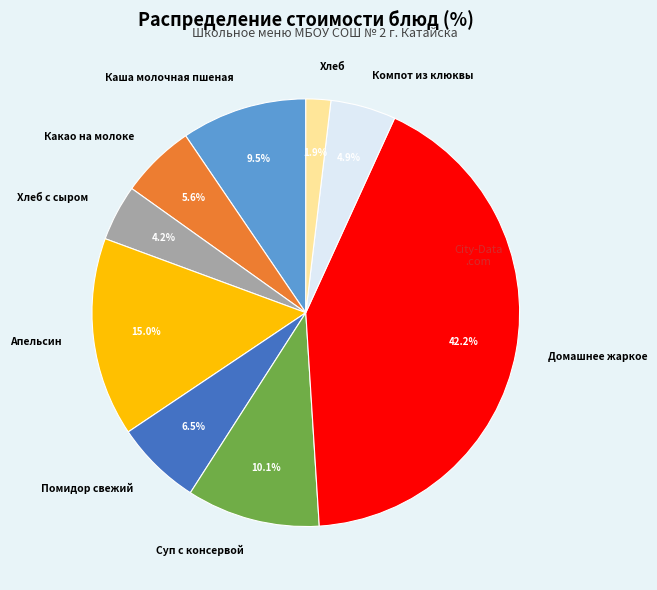

To the nearest percent, what portion does Домашнее жаркое represent?

42%